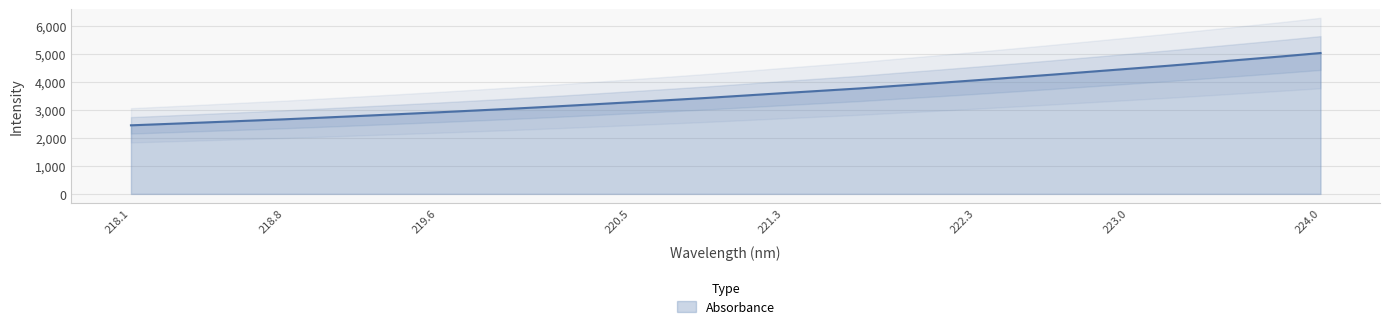

What is the value of the 24th point from the left?

4150.3